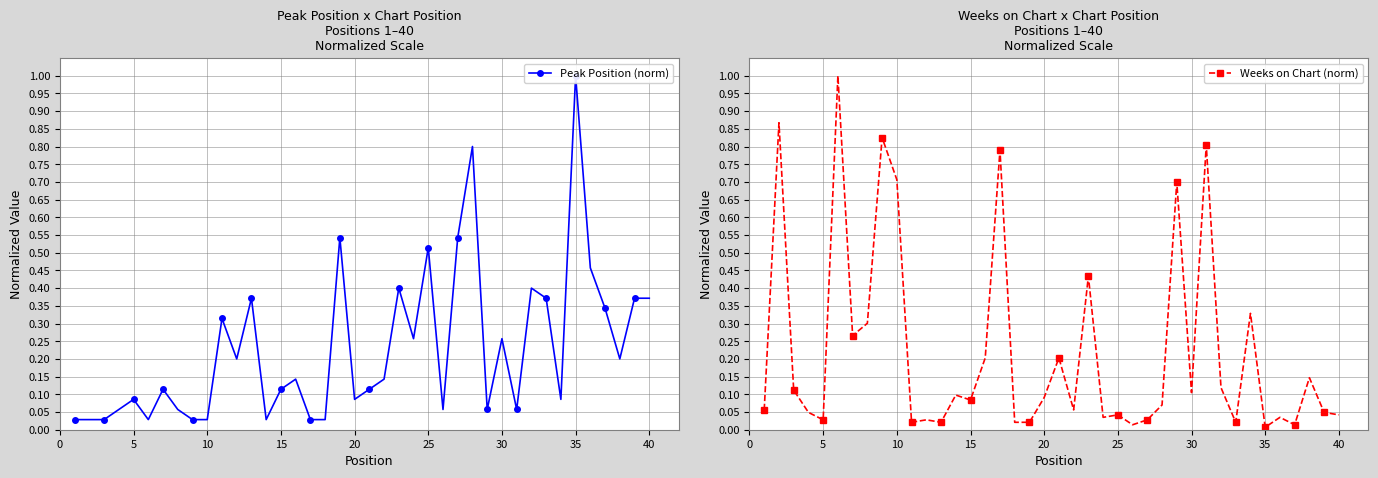

Is it true that Weeks on Chart (norm) equals 0.1 at 30?

True